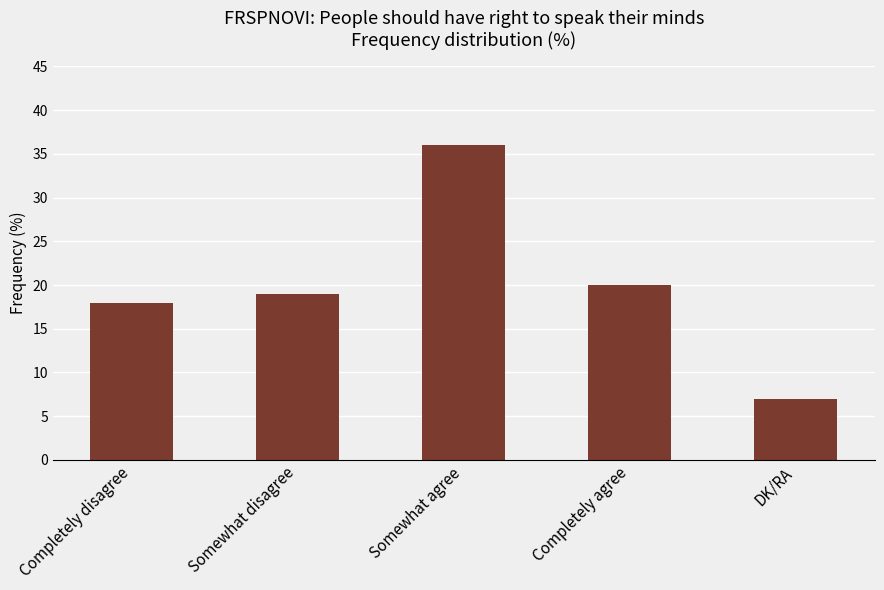

What is the label of the 1st bar from the left?

Completely disagree